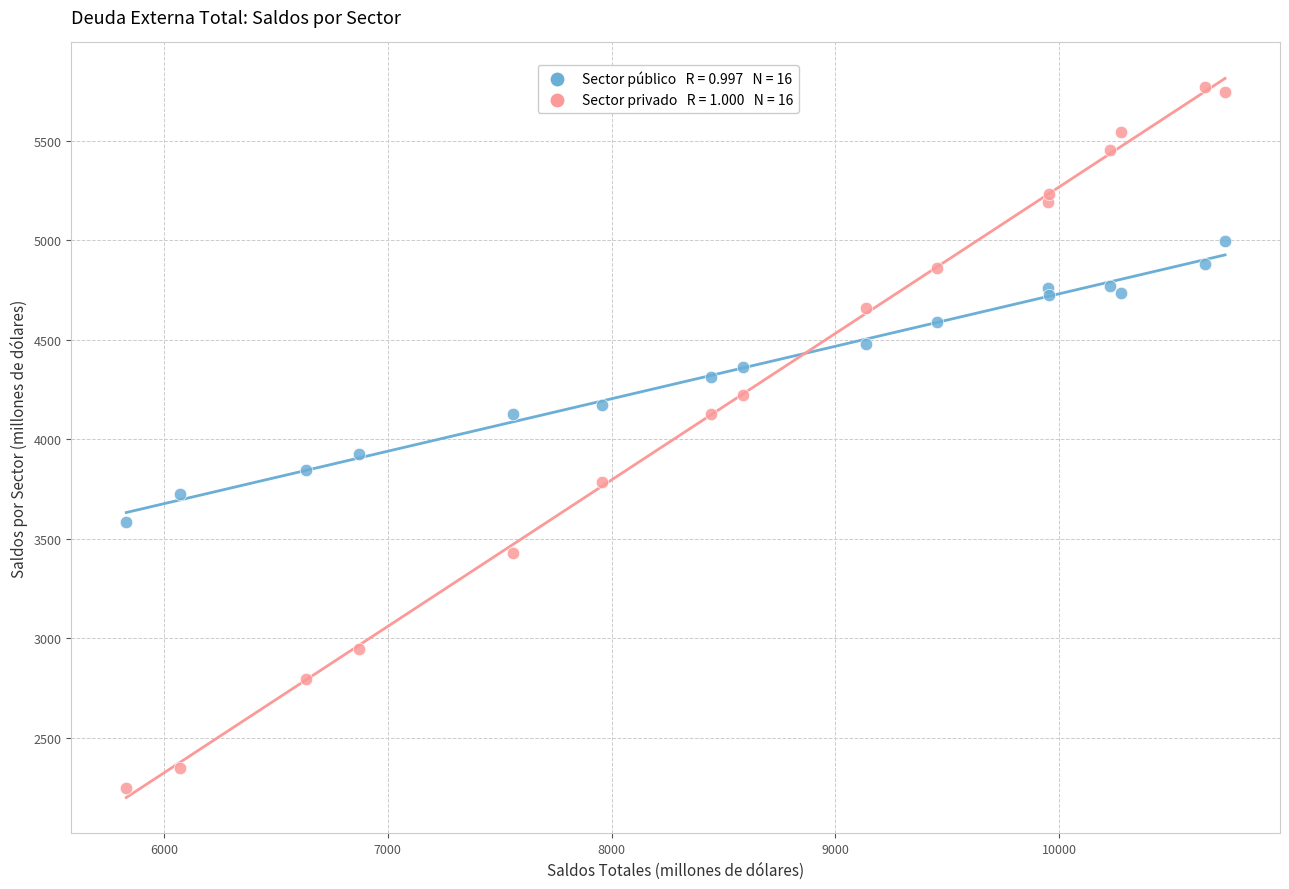

Across all series, what Y value is closest to 4007?

3926.7